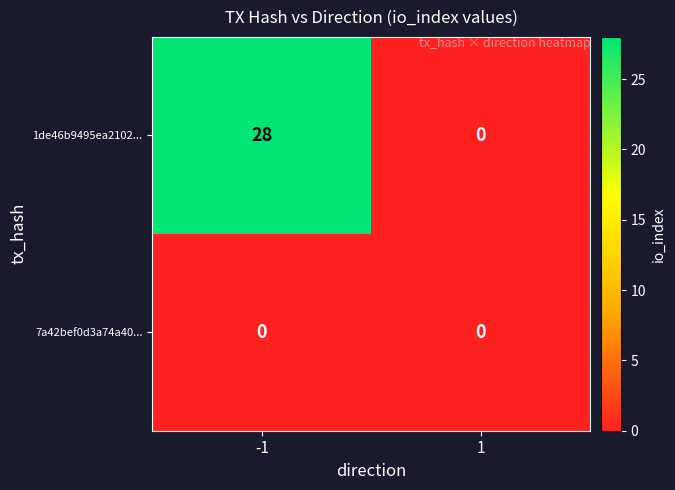

Between -1 and 1, which series saw the biggest shift?

1de46b9495ea2102...